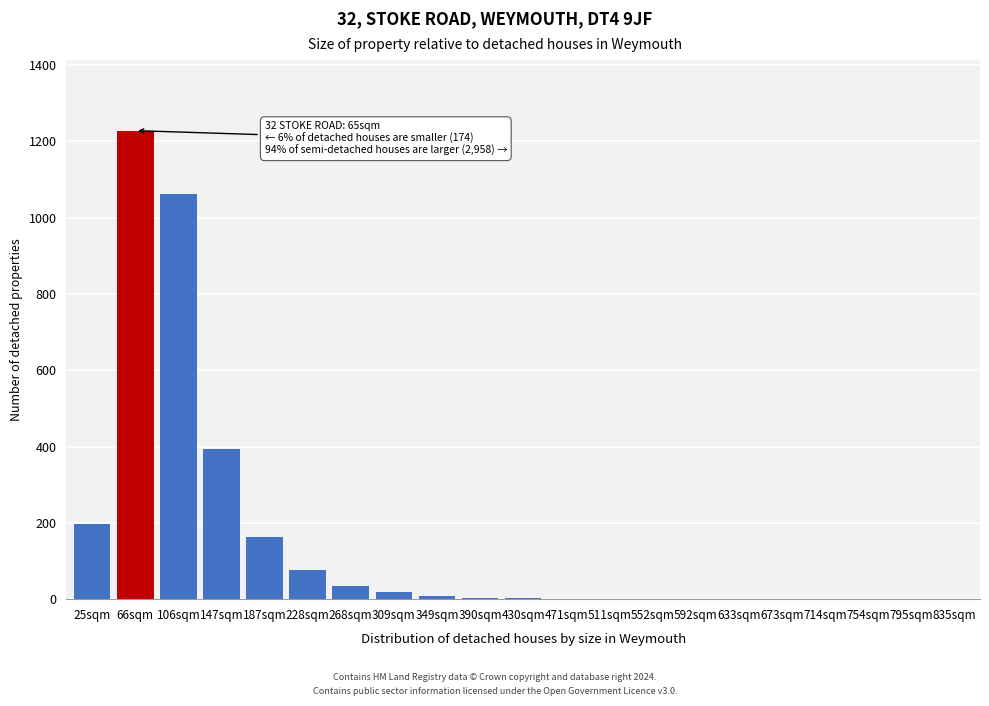

True or false: the data shows 1770 at 66sqm.

False